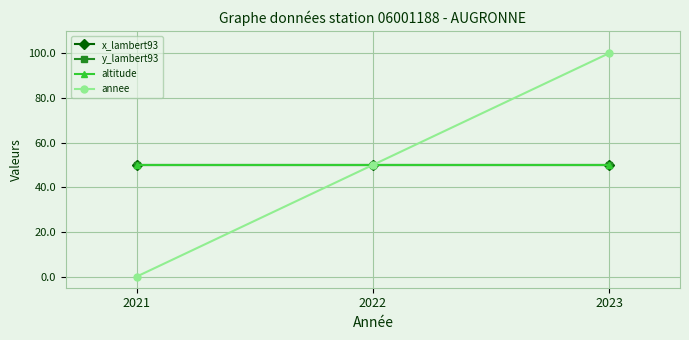

What is the total value across all series at 2021?

150